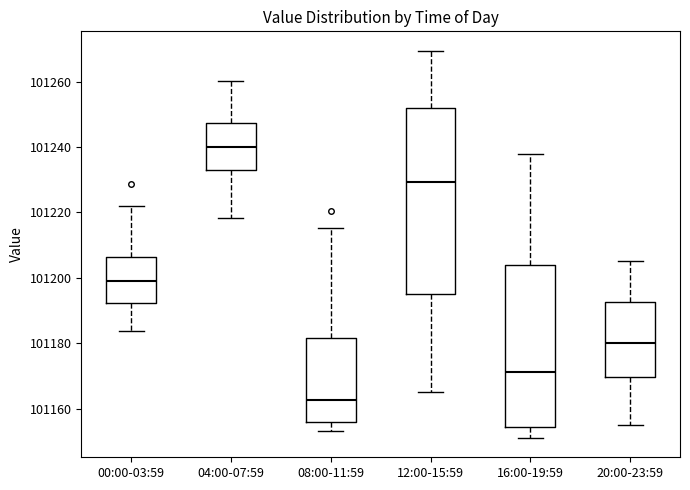

Which box's median line is the highest?

04:00-07:59